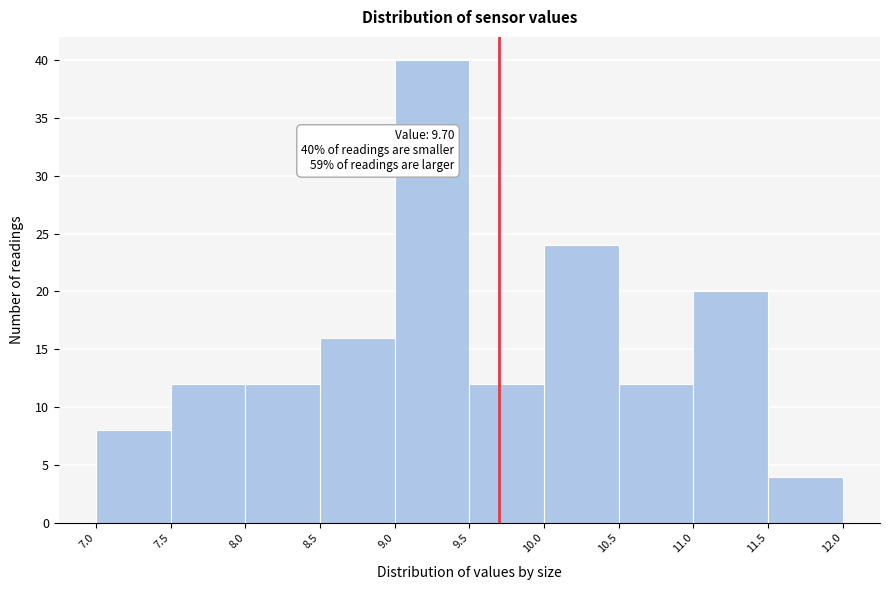

Over which range of the x-axis is the bar tallest?

9.0 to 9.5